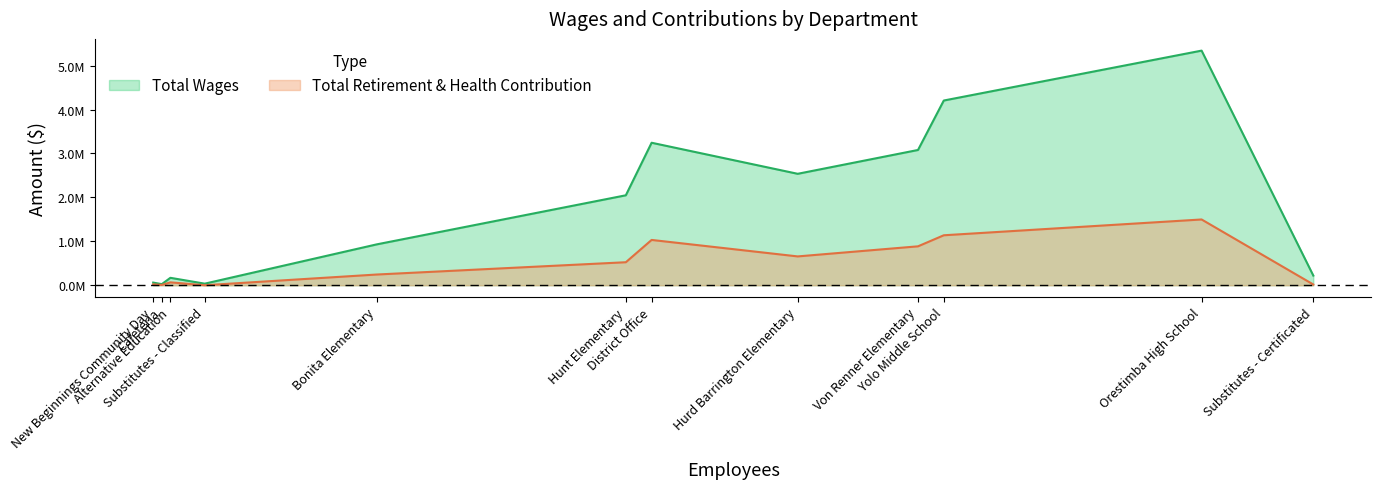

The value of Total Wages at Hurd Barrington Elementary is 2537069. True or false?

True